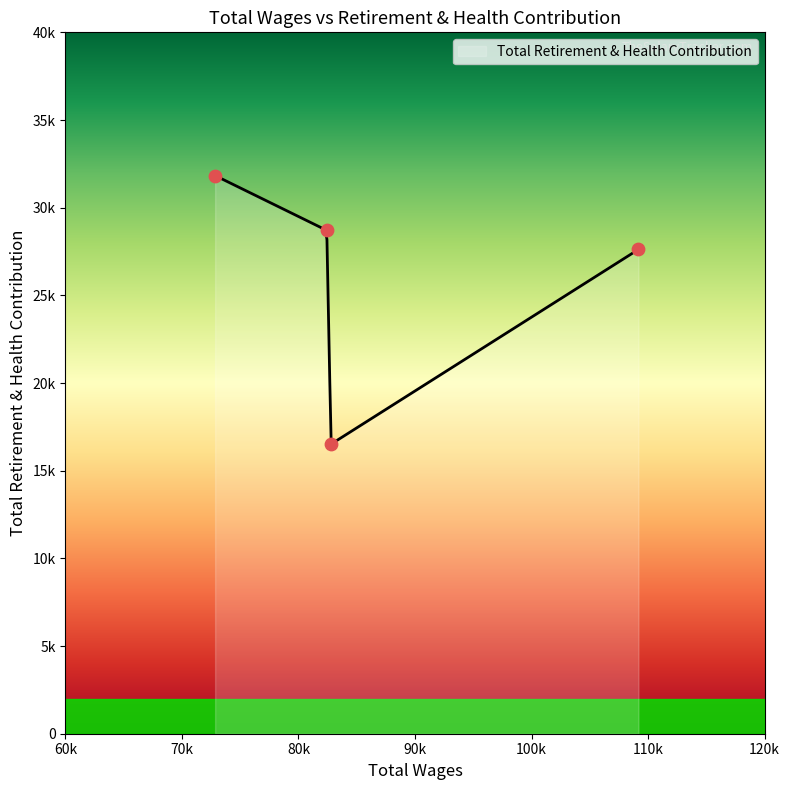

Approximately how many times larger is the value at 72847.0 compared to 82430.0?

1.1